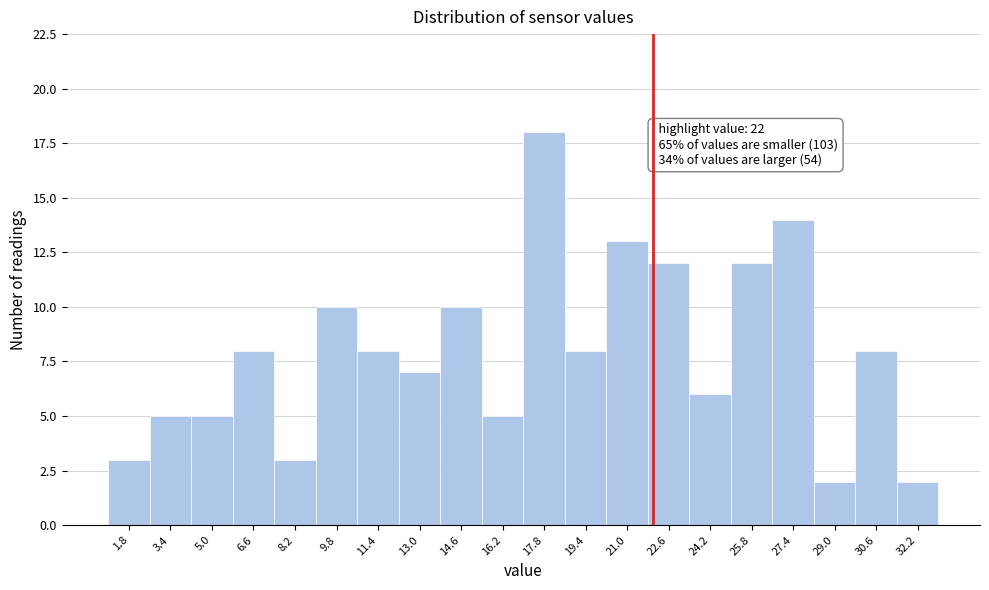

Over which range of the x-axis is the bar tallest?

17.0 to 18.6